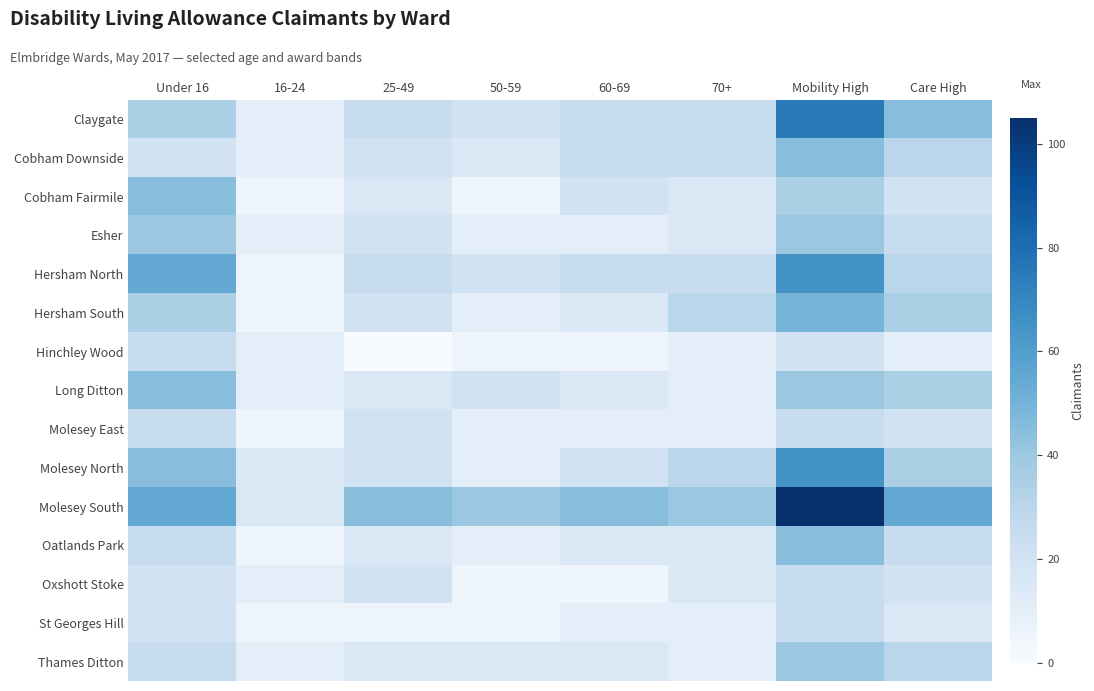

Reading left to right, what are all the values shown in this chart?

Claygate: Under 16=35	16-24=10	25-49=25	50-59=20	60-69=25	70+=25	Mobility High=75	Care High=45
Cobham Downside: Under 16=20	16-24=10	25-49=20	50-59=15	60-69=25	70+=25	Mobility High=45	Care High=30
Cobham Fairmile: Under 16=45	16-24=5	25-49=15	50-59=5	60-69=20	70+=15	Mobility High=35	Care High=20
Esher: Under 16=40	16-24=10	25-49=20	50-59=10	60-69=10	70+=15	Mobility High=40	Care High=25
Hersham North: Under 16=55	16-24=5	25-49=25	50-59=20	60-69=25	70+=25	Mobility High=65	Care High=30
Hersham South: Under 16=35	16-24=5	25-49=20	50-59=10	60-69=15	70+=30	Mobility High=50	Care High=35
Hinchley Wood: Under 16=25	16-24=10	25-49=0	50-59=5	60-69=5	70+=10	Mobility High=20	Care High=10
Long Ditton: Under 16=45	16-24=10	25-49=15	50-59=20	60-69=15	70+=10	Mobility High=40	Care High=35
Molesey East: Under 16=25	16-24=5	25-49=20	50-59=10	60-69=10	70+=10	Mobility High=25	Care High=20
Molesey North: Under 16=45	16-24=15	25-49=20	50-59=10	60-69=20	70+=30	Mobility High=65	Care High=35
Molesey South: Under 16=55	16-24=15	25-49=45	50-59=40	60-69=45	70+=40	Mobility High=105	Care High=55
Oatlands Park: Under 16=25	16-24=5	25-49=15	50-59=10	60-69=15	70+=15	Mobility High=45	Care High=25
Oxshott Stoke: Under 16=20	16-24=10	25-49=20	50-59=5	60-69=5	70+=15	Mobility High=25	Care High=20
St Georges Hill: Under 16=20	16-24=5	25-49=5	50-59=5	60-69=10	70+=10	Mobility High=25	Care High=15
Thames Ditton: Under 16=25	16-24=10	25-49=15	50-59=15	60-69=15	70+=10	Mobility High=40	Care High=30